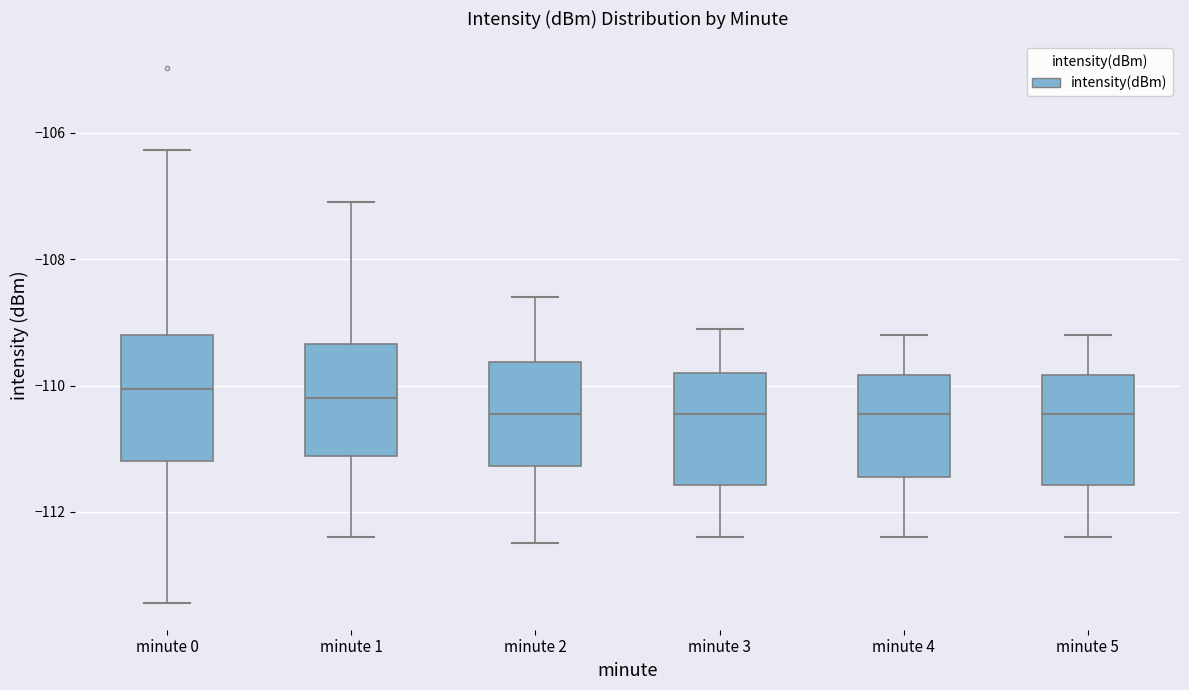

Which box is the tallest, from its lower edge to its upper edge?

minute 0